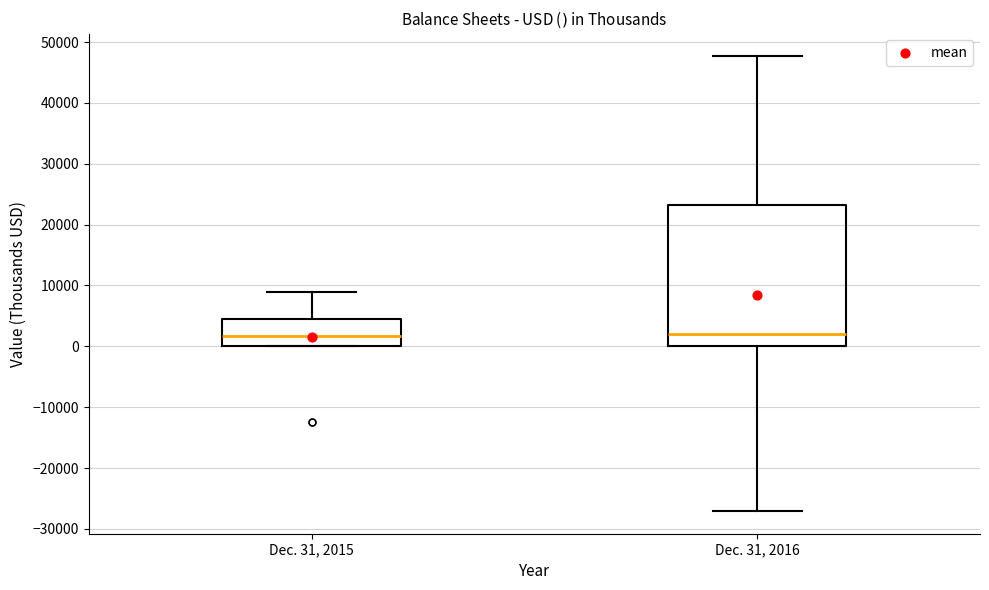

Which box is the tallest, from its lower edge to its upper edge?

Dec. 31, 2016